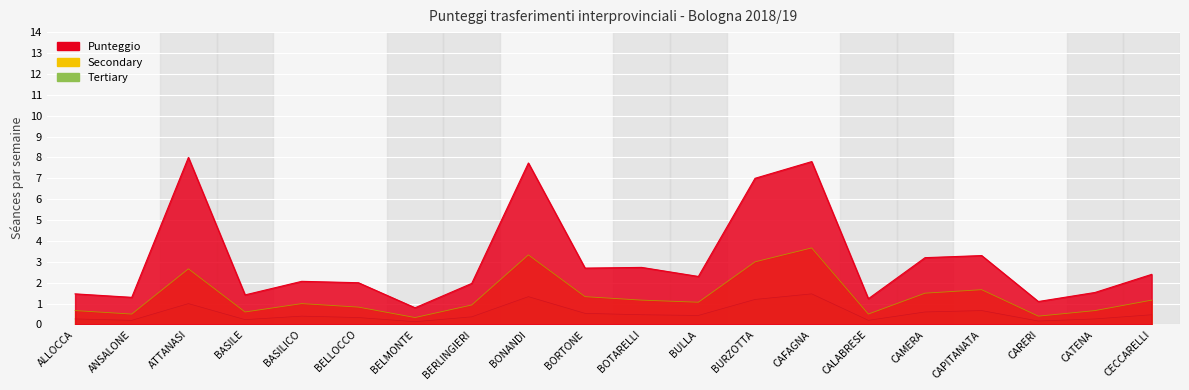

What position from the left is BURZOTTA?

13